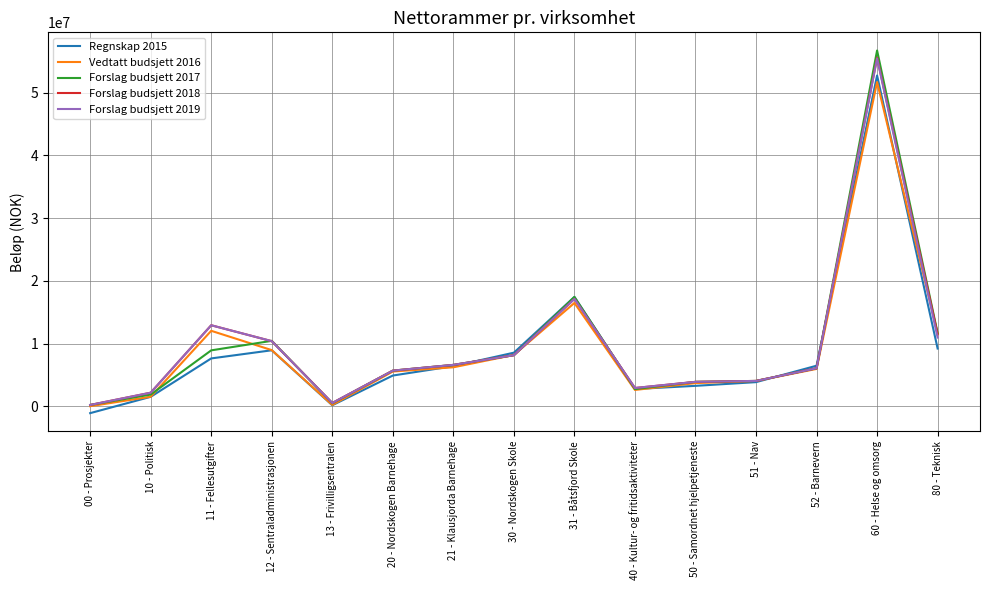

What is the highest value of the Forslag budsjett 2019 series?

55479698